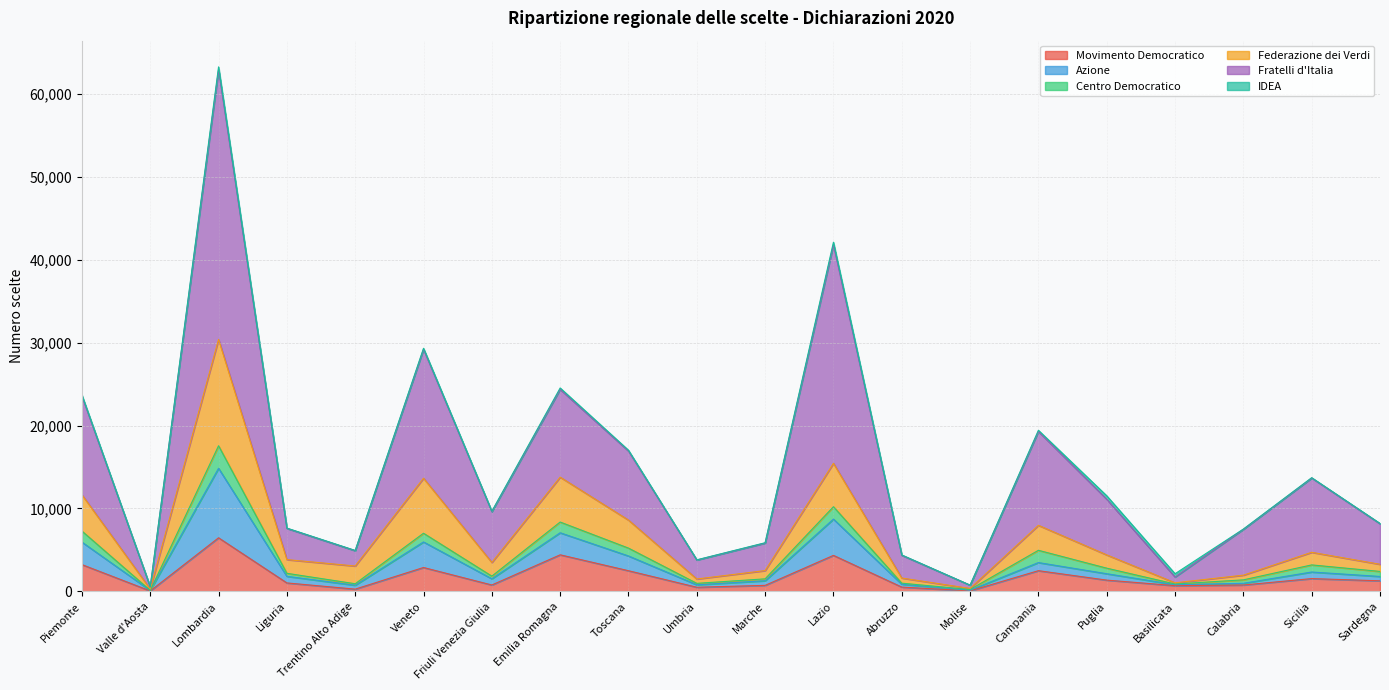

Which category has the highest value in the Movimento Democratico series?

Lombardia